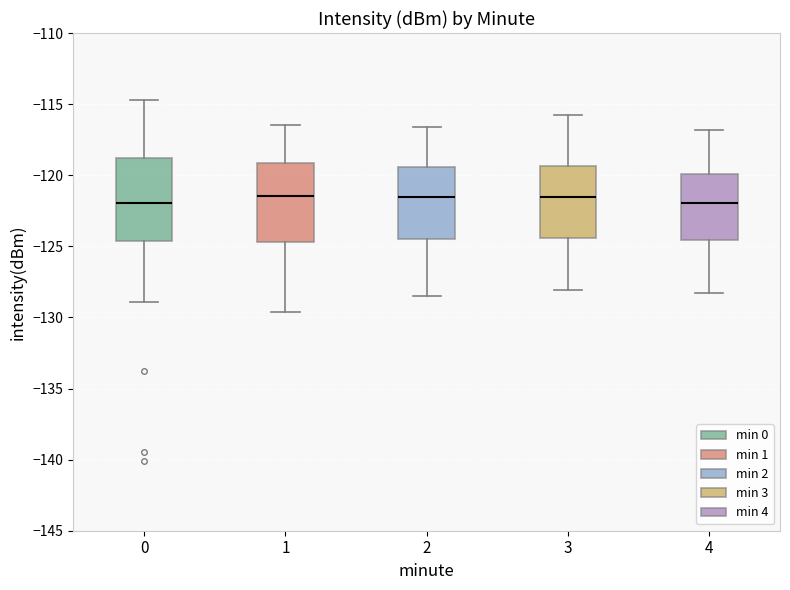

Reading left to right, transcribe this box plot: for each box, give where its median line is, the range the box spans, and where its two whiskers end, as read against the y-axis. The values are not printed on the chart, so give them approximately, as read against the axis.

0: median -122.0, box -124.5 to -119.0, whiskers -129.0 to -114.5
1: median -121.5, box -124.5 to -119.0, whiskers -129.5 to -116.5
2: median -121.5, box -124.5 to -119.5, whiskers -128.5 to -116.5
3: median -121.5, box -124.5 to -119.5, whiskers -128.0 to -116.0
4: median -122.0, box -124.5 to -120.0, whiskers -128.5 to -117.0